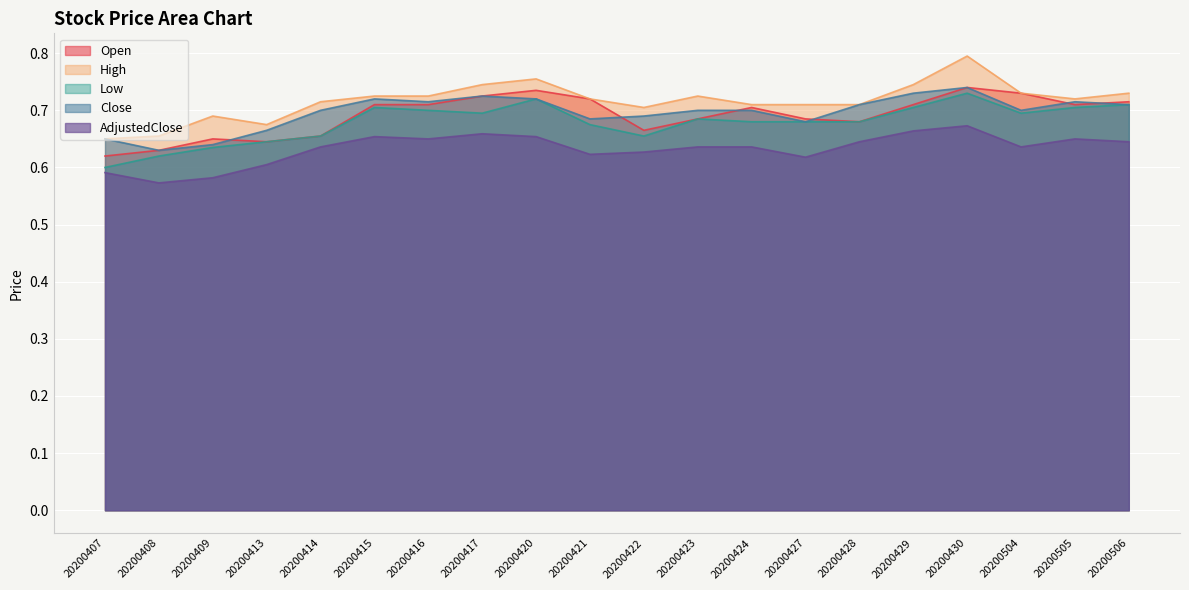

List the labels in order of Low value, smallest first.

20200407, 20200408, 20200409, 20200413, 20200414, 20200422, 20200421, 20200424, 20200427, 20200428, 20200423, 20200417, 20200504, 20200416, 20200415, 20200429, 20200505, 20200506, 20200420, 20200430